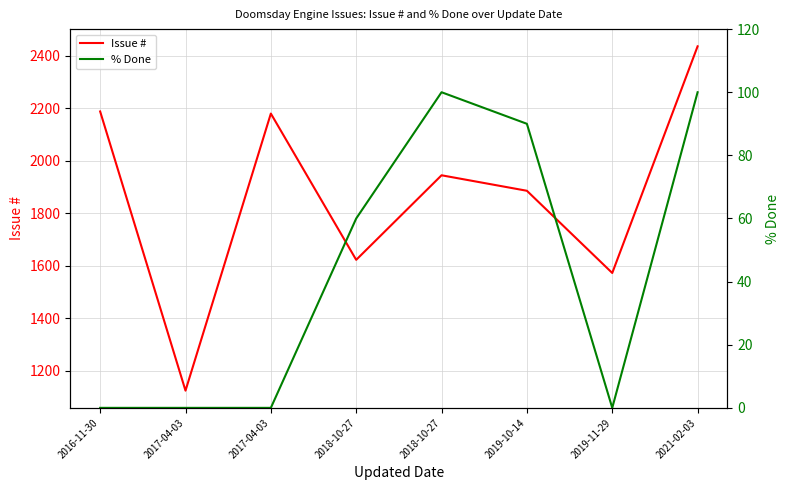

What is the total value across all series at 2019-10-14?

1976